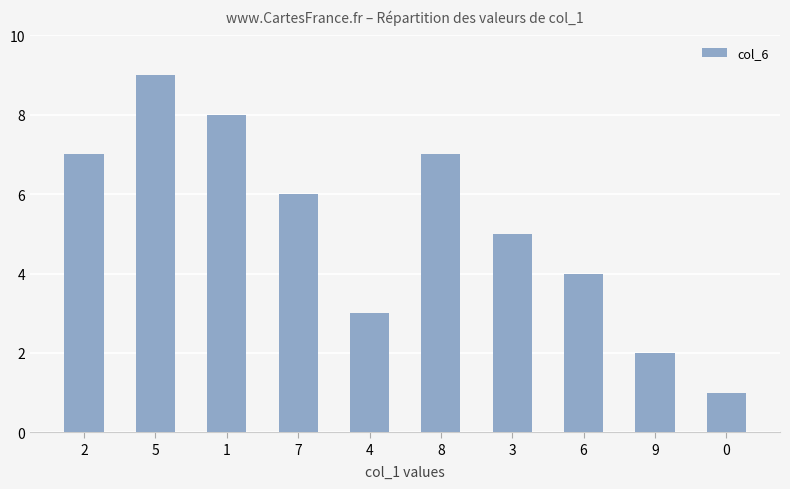

How many values are below 6?

5